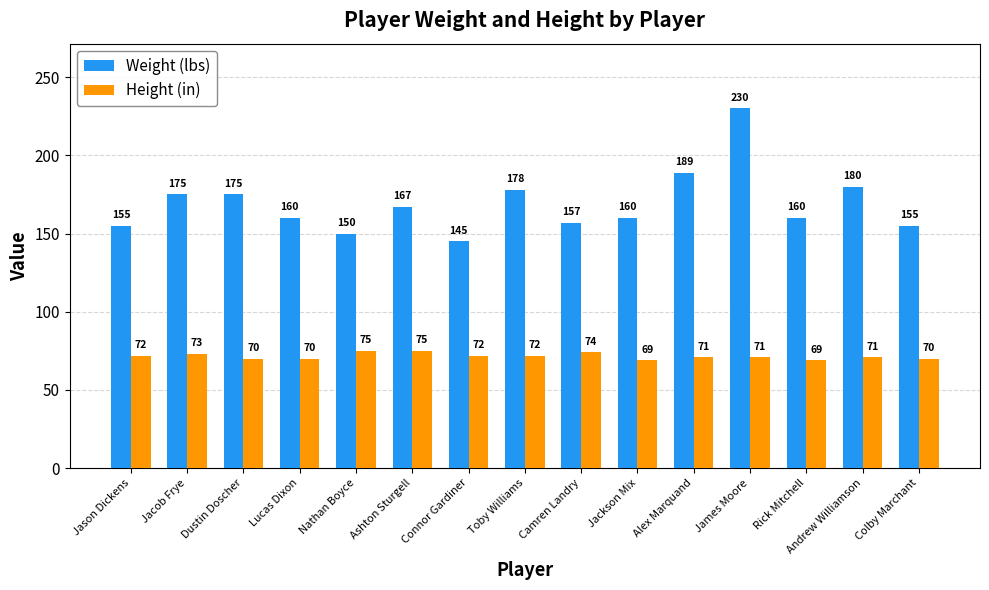

At which category is the sum across all series the highest?

James Moore